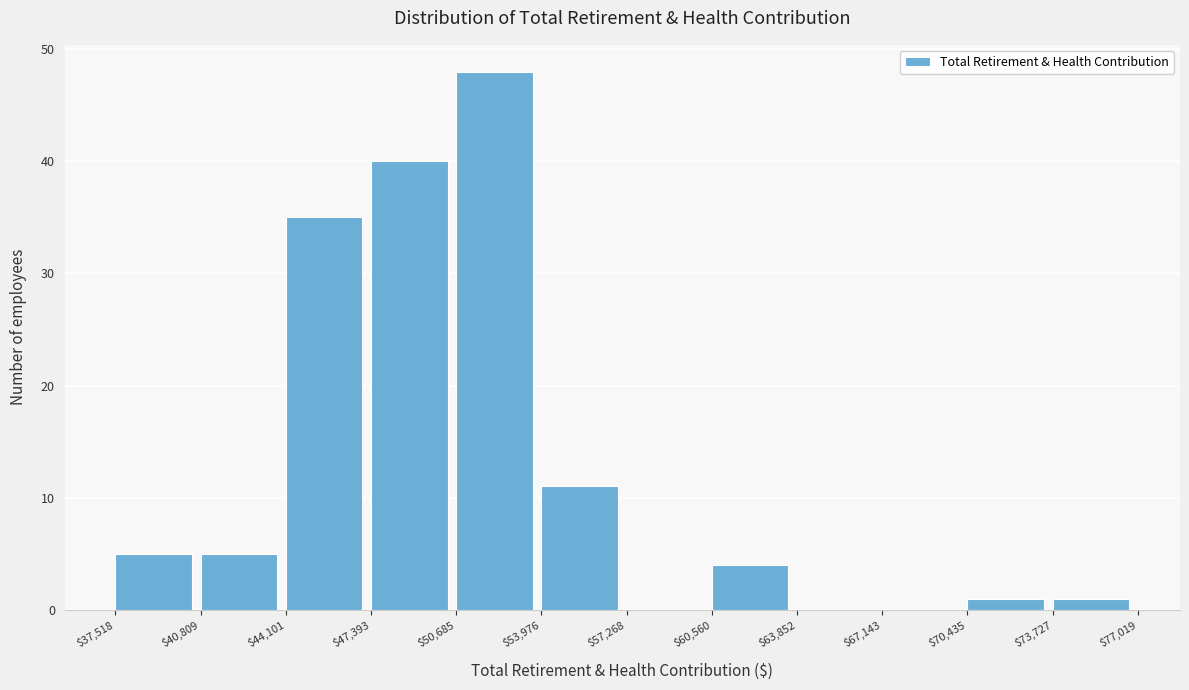

Which range on the x-axis has the tallest bar?

$50,685 to $53,976